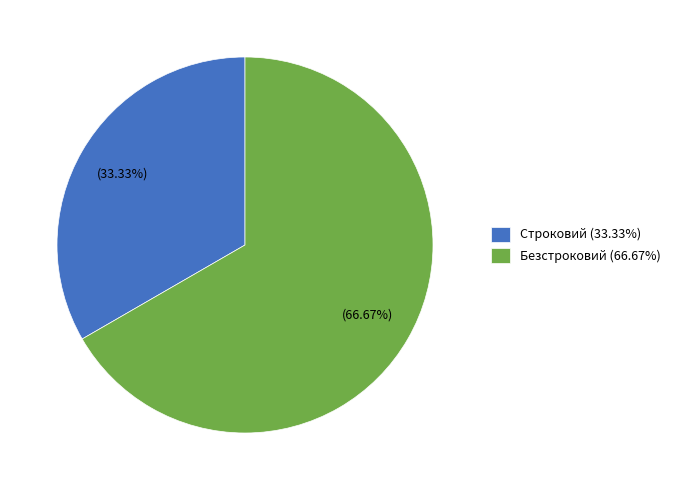

Is it true that Безстроковий is 67% of the pie?

True